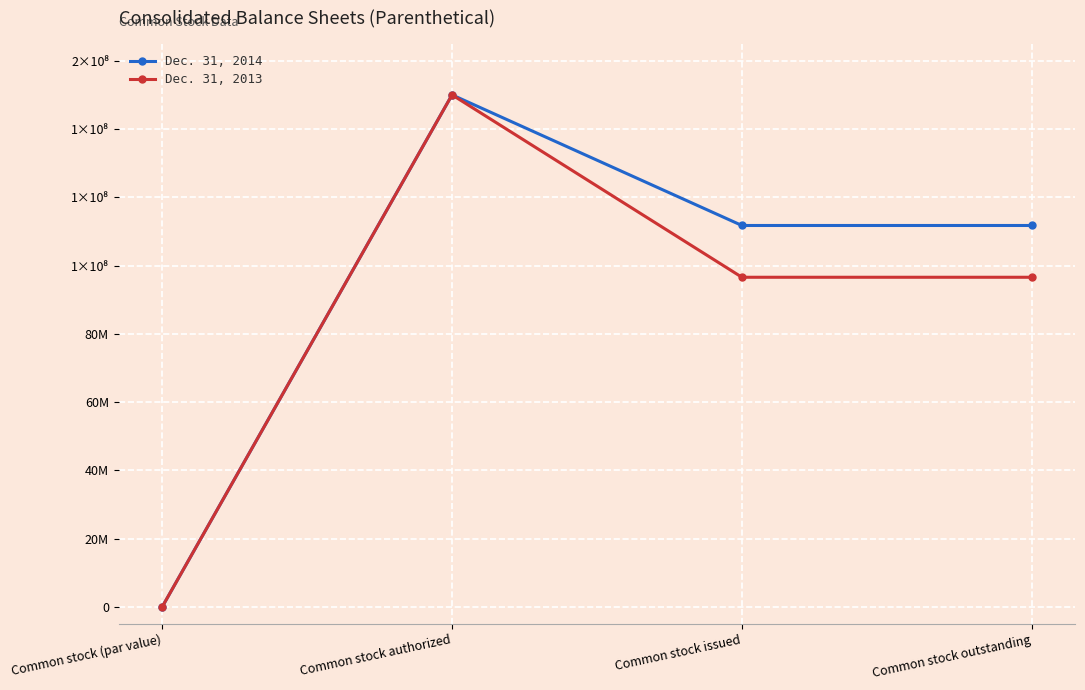

At which category is the sum across all series the highest?

Common stock authorized